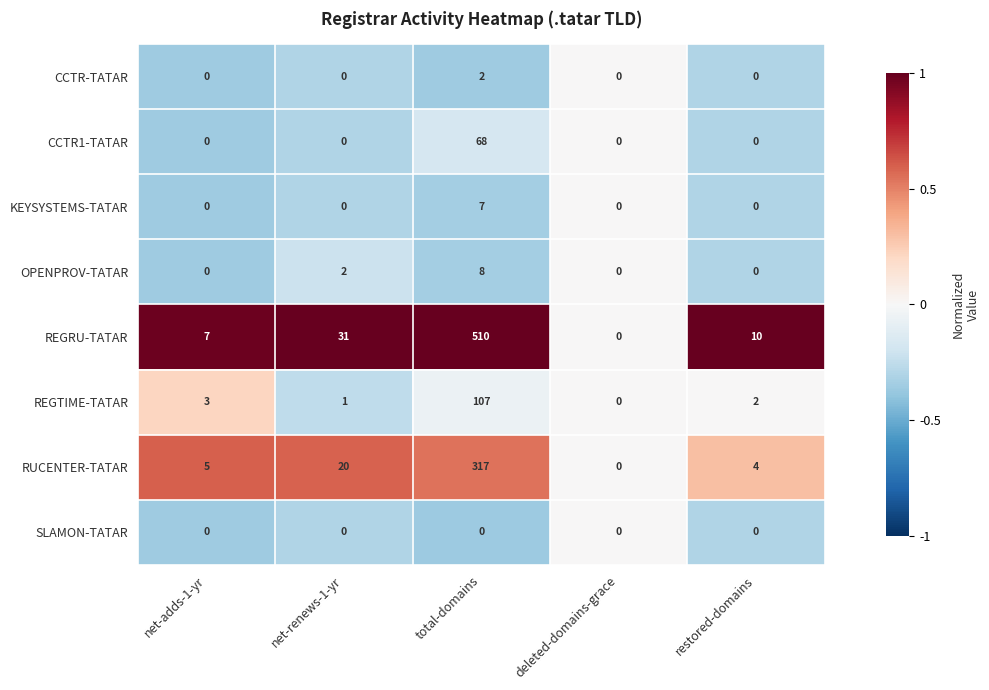

Is it true that KEYSYSTEMS-TATAR equals 2 at deleted-domains-grace?

False